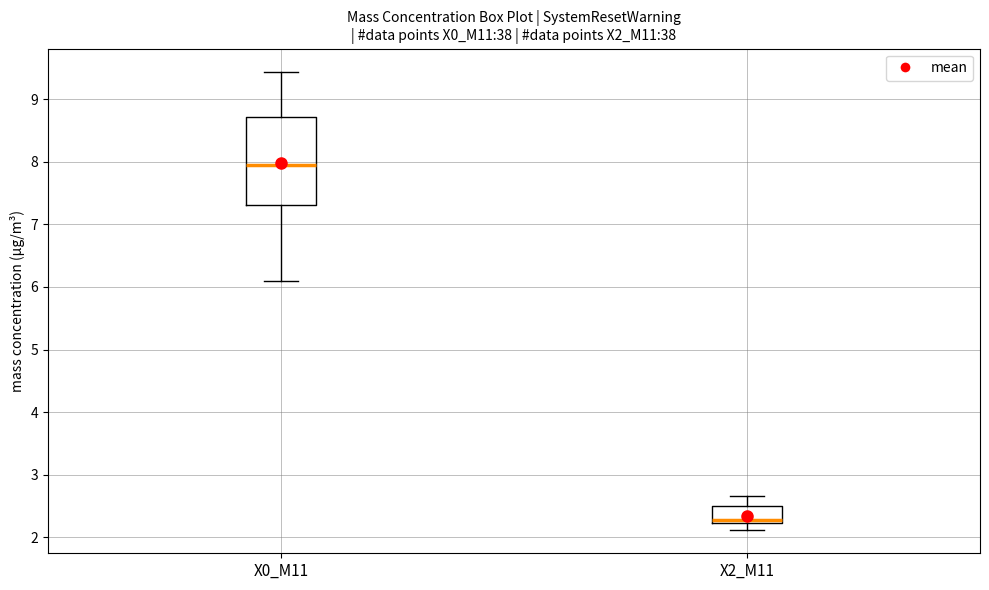

Reading left to right, transcribe this box plot: for each box, give where its median line is, the range the box spans, and where its two whiskers end, as read against the y-axis. The values are not printed on the chart, so give them approximately, as read against the axis.

X0_M11: median 8.0, box 7.3 to 8.7, whiskers 6.1 to 9.4
X2_M11: median 2.3, box 2.2 to 2.5, whiskers 2.1 to 2.7